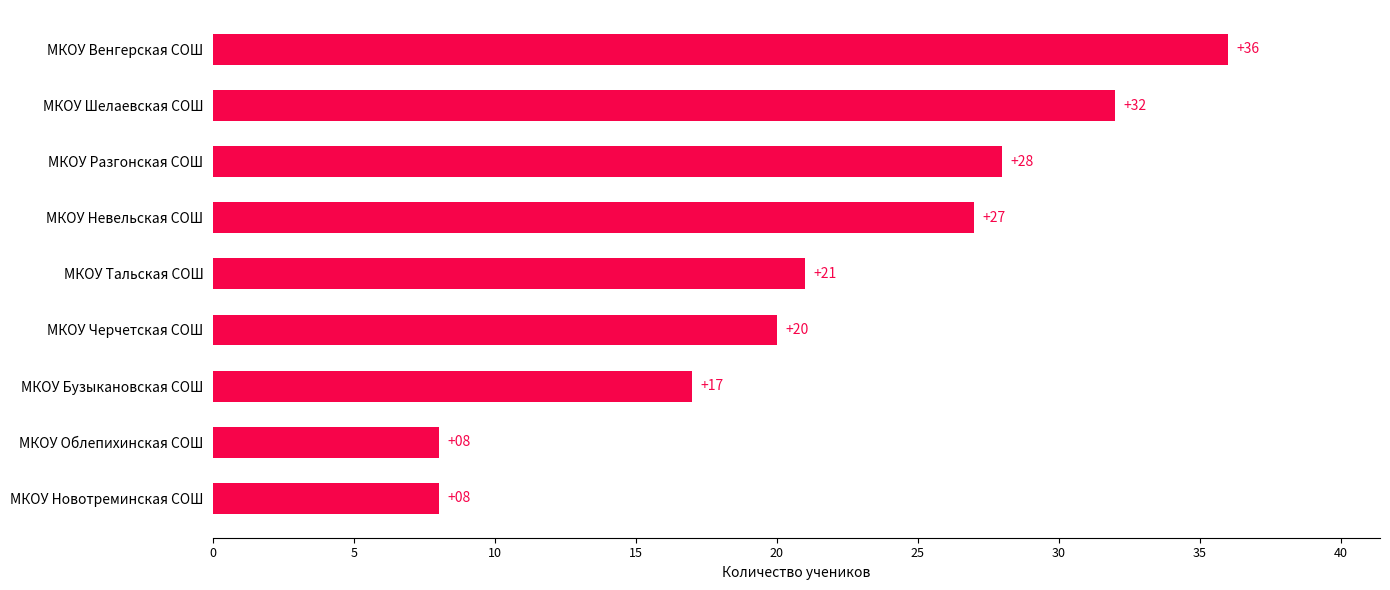

At which category does the chart reach its peak across all series?

МКОУ Венгерская СОШ